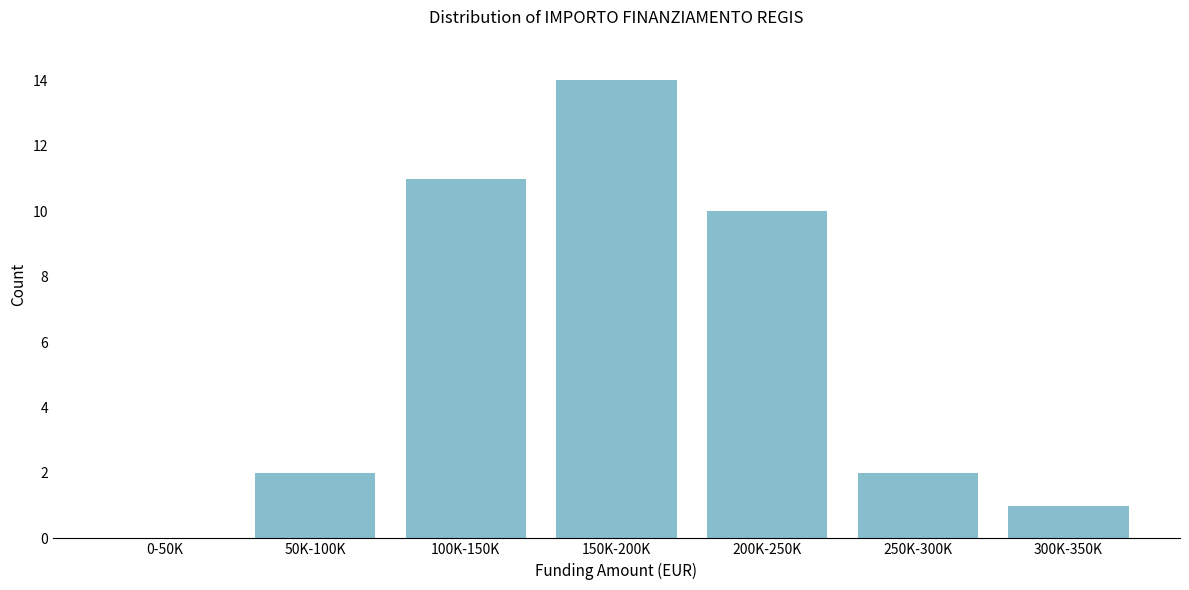

Reading right to left, extract all data points from this chart.

300K-350K=1	250K-300K=2	200K-250K=10	150K-200K=14	100K-150K=11	50K-100K=2	0-50K=0